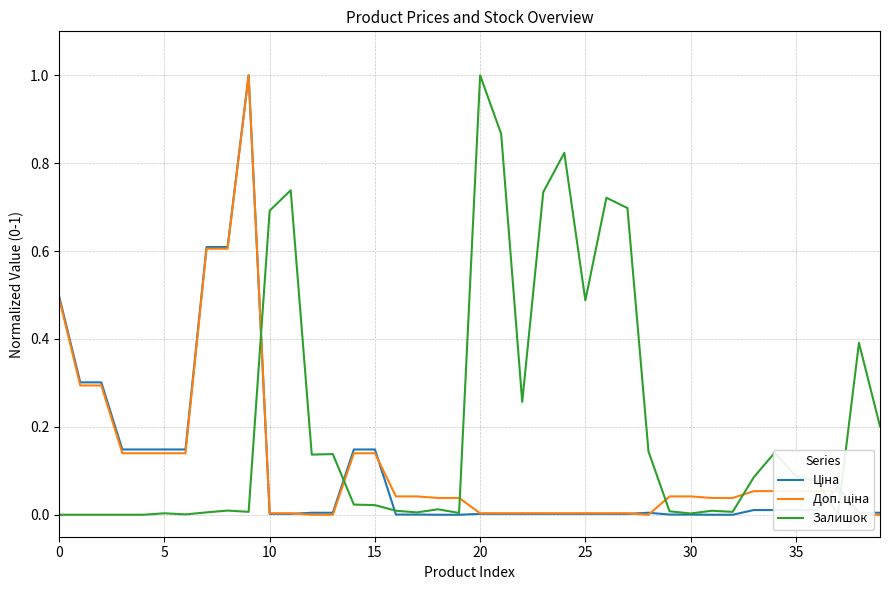

Is the value of Залишок at 25 greater than the value of Доп. ціна at 15?

No